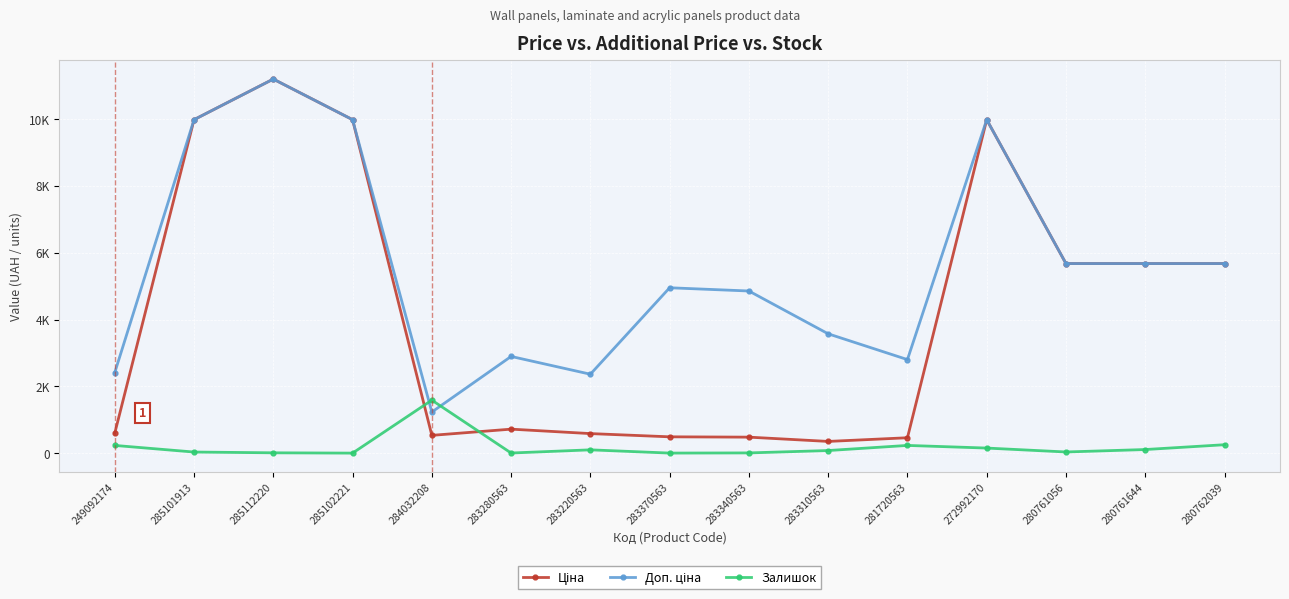

Is this an area chart (filled region under the line)?

No